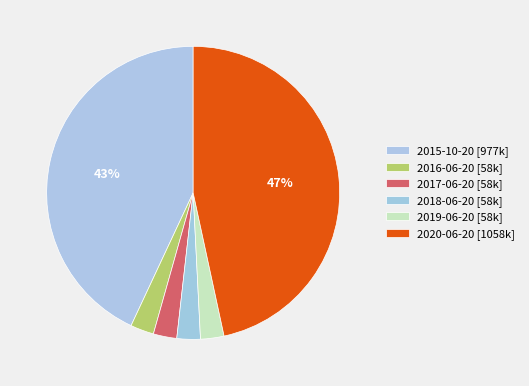

How many segments does this pie chart have?

6